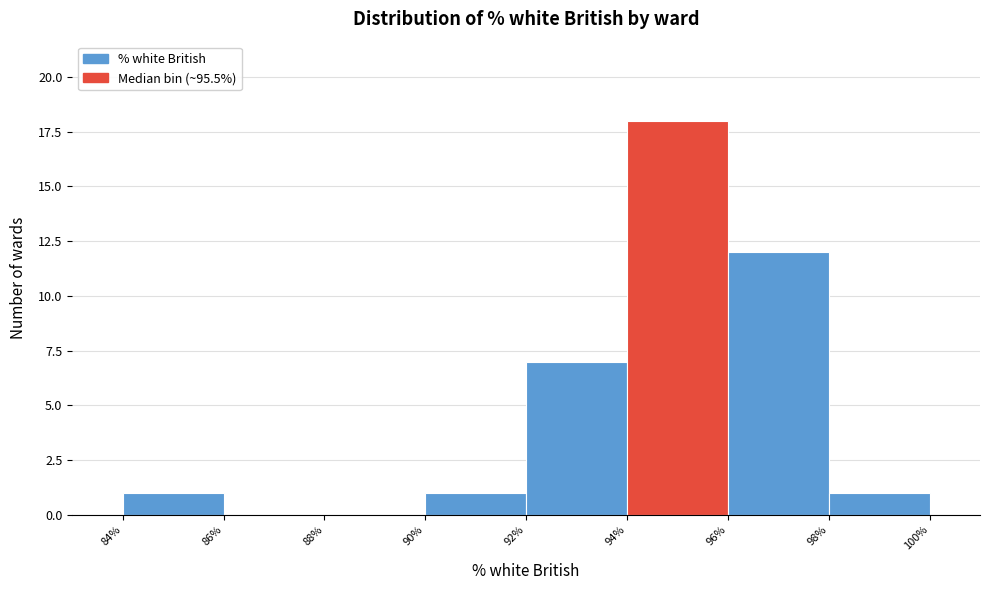

Reading left to right, transcribe this chart: for each bar, give the range it covers on the x-axis and its height. The values are not printed on the chart, so give them approximately, as read against the axis.

84% to 86%: 1
86% to 88%: 0
88% to 90%: 0
90% to 92%: 1
92% to 94%: 7
94% to 96%: 18
96% to 98%: 12
98% to 100%: 1